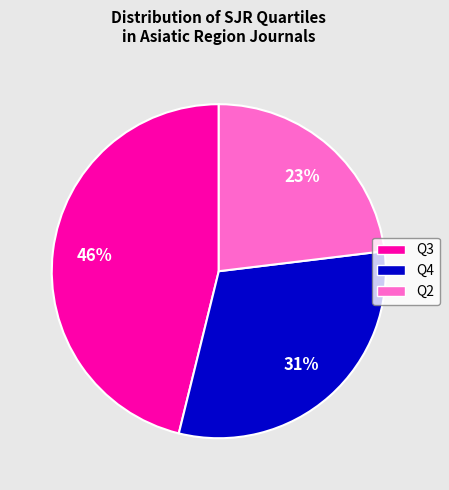

The Q3 slice represents 46% of the pie. True or false?

True